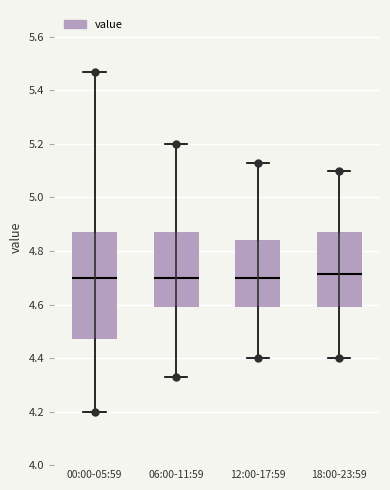

Reading left to right, transcribe this box plot: for each box, give where its median line is, the range the box spans, and where its two whiskers end, as read against the y-axis. The values are not printed on the chart, so give them approximately, as read against the axis.

00:00-05:59: median 4.70, box 4.48 to 4.88, whiskers 4.20 to 5.48
06:00-11:59: median 4.70, box 4.60 to 4.88, whiskers 4.34 to 5.20
12:00-17:59: median 4.70, box 4.60 to 4.84, whiskers 4.40 to 5.14
18:00-23:59: median 4.72, box 4.60 to 4.88, whiskers 4.40 to 5.10